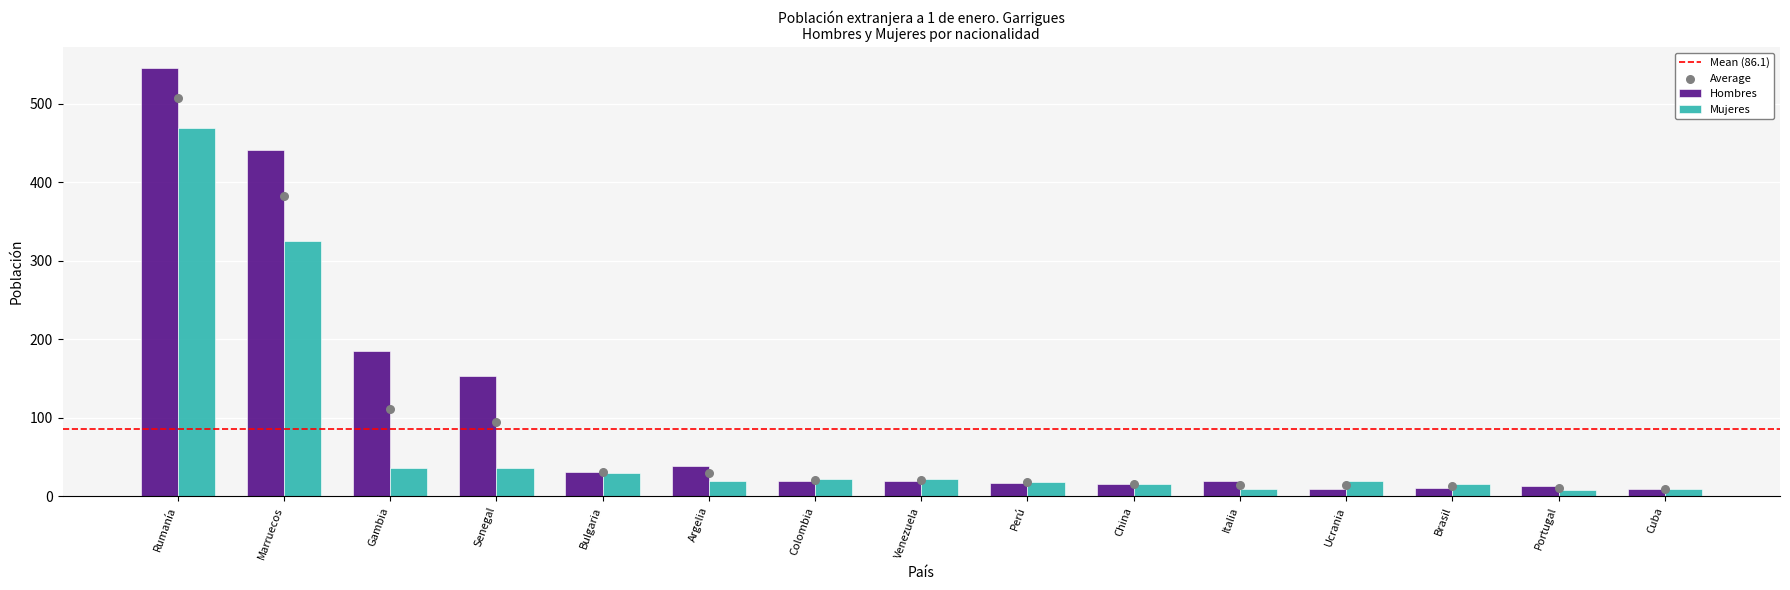

Which series has the largest total across all categories?

Hombres